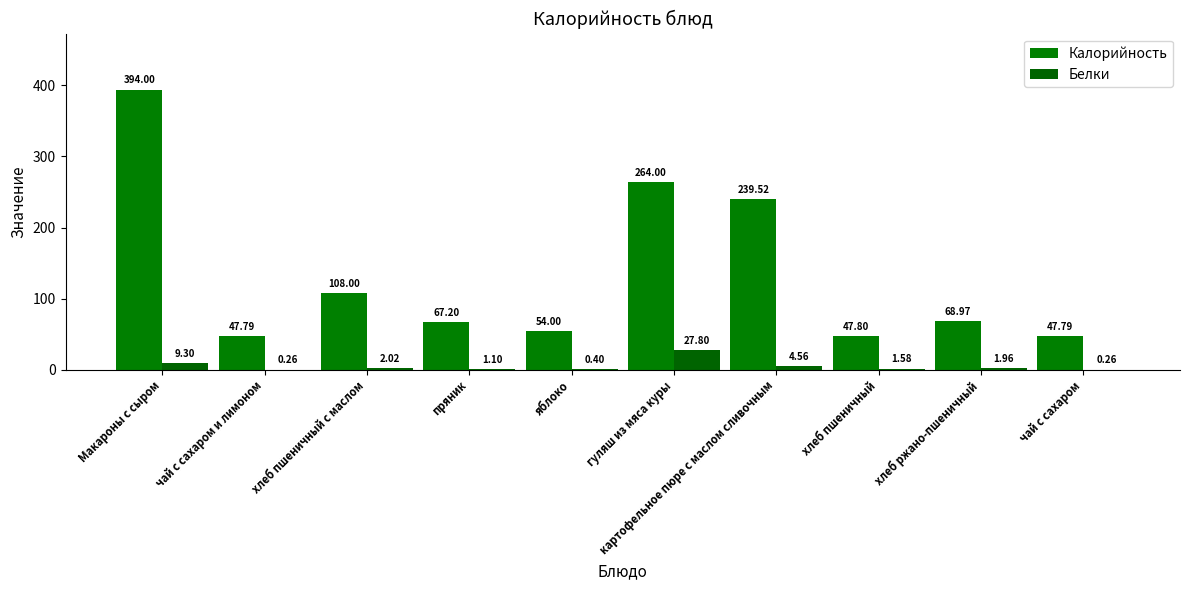

How many values in the Калорийность series exceed 68?

5